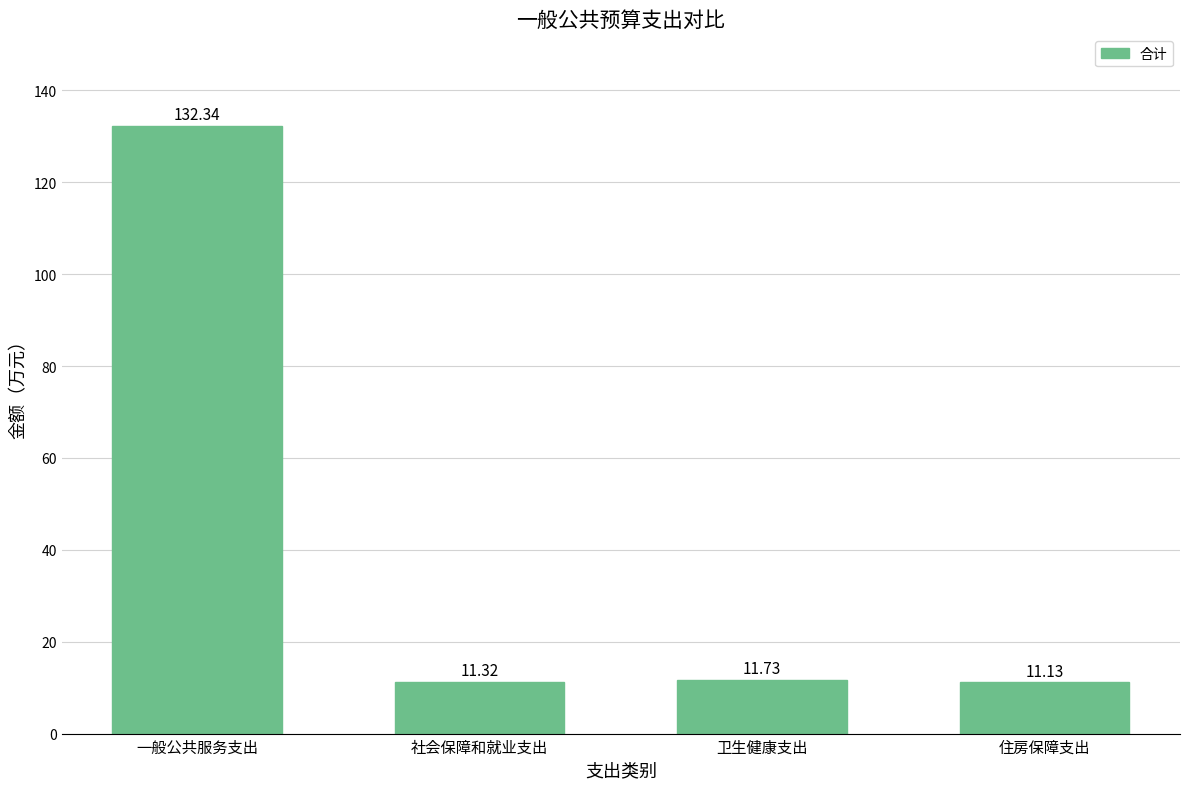

Where is the data nearest to the value 71?

卫生健康支出